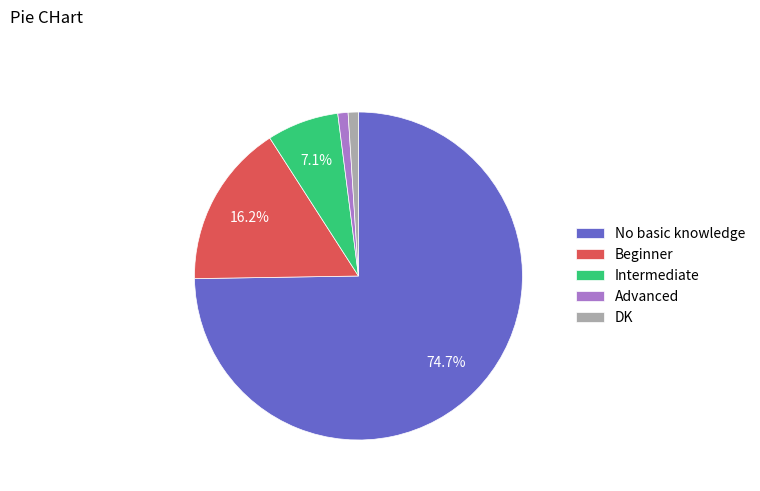

To the nearest percent, what portion does Advanced represent?

1%